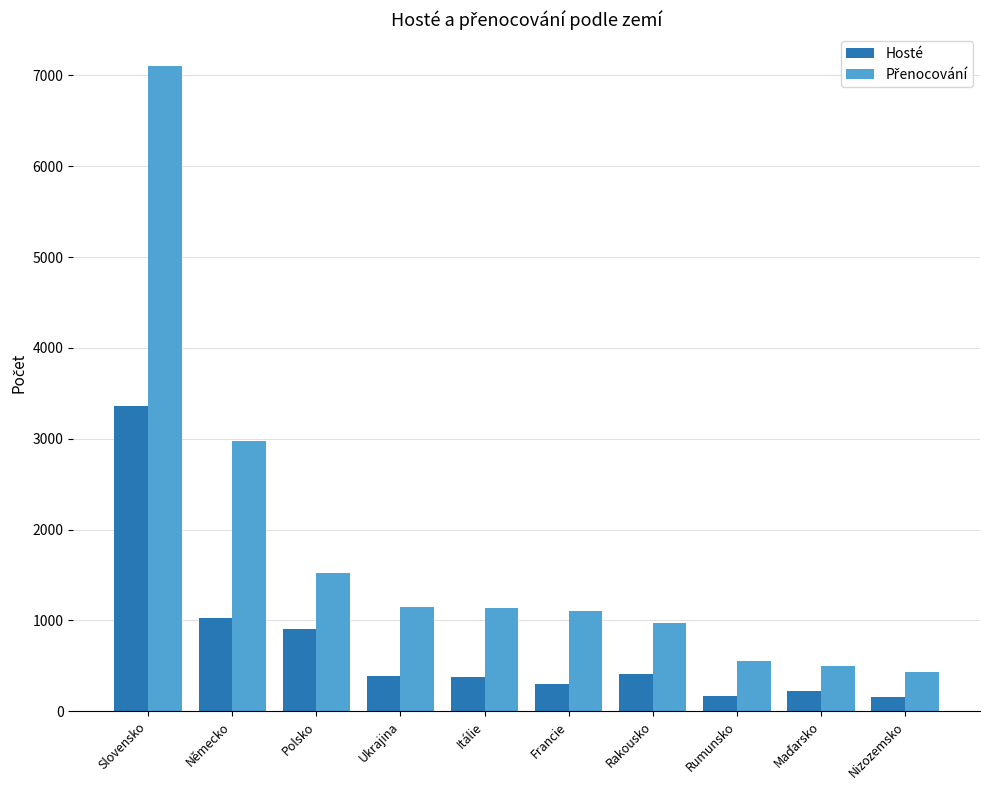

Does the chart contain stacked bars?

No